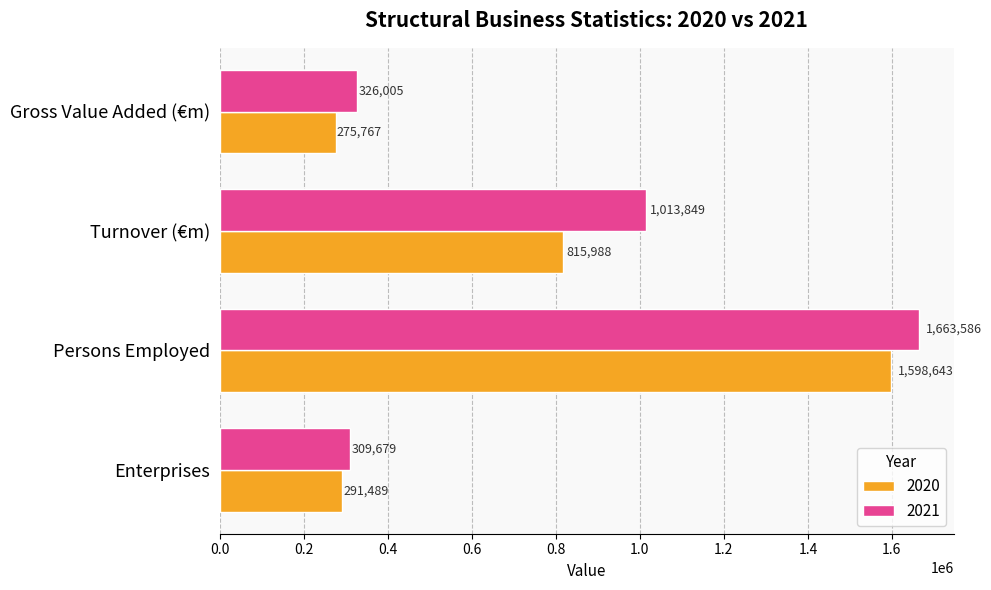

What is the highest value of the 2020 series?

1598643